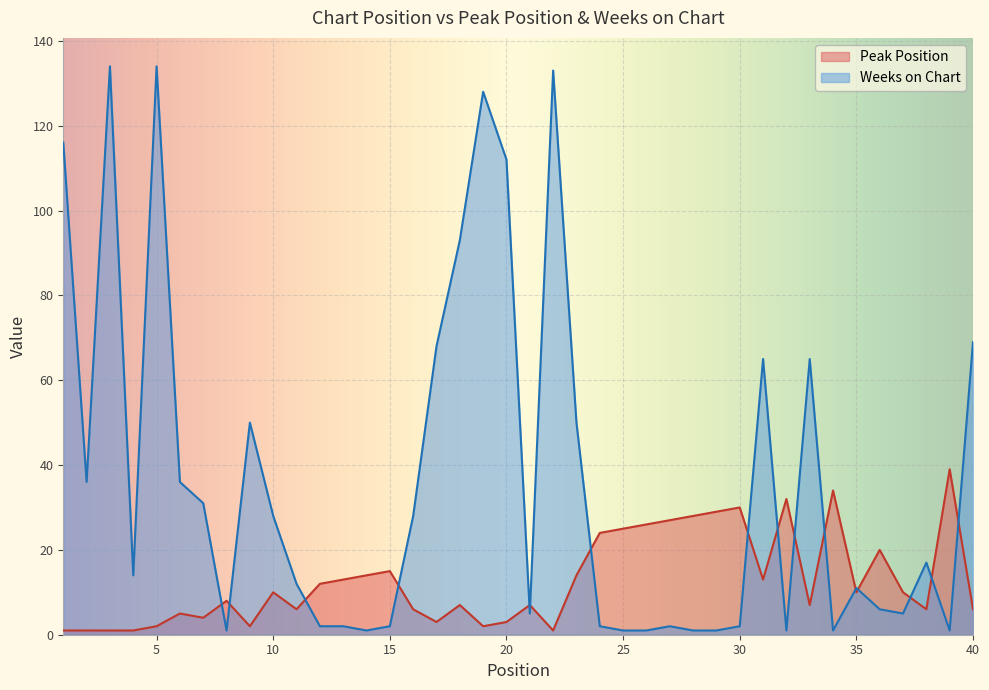

Reading left to right, list all the values displayed in this chart.

Peak Position: 1=1	2=1	3=1	4=1	5=2	6=5	7=4	8=8	9=2	10=10	11=6	12=12	13=13	14=14	15=15	16=6	17=3	18=7	19=2	20=3	21=7	22=1	23=14	24=24	25=25	26=26	27=27	28=28	29=29	30=30	31=13	32=32	33=7	34=34	35=10	36=20	37=10	38=6	39=39	40=6
Weeks on Chart: 1=116	2=36	3=134	4=14	5=134	6=36	7=31	8=1	9=50	10=28	11=12	12=2	13=2	14=1	15=2	16=28	17=68	18=93	19=128	20=112	21=5	22=133	23=50	24=2	25=1	26=1	27=2	28=1	29=1	30=2	31=65	32=1	33=65	34=1	35=11	36=6	37=5	38=17	39=1	40=69